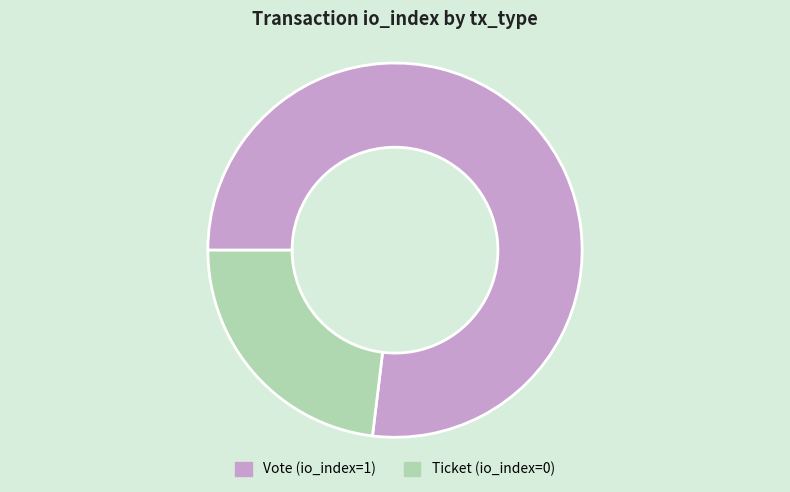

Is it true that Vote is 89% of the pie?

False